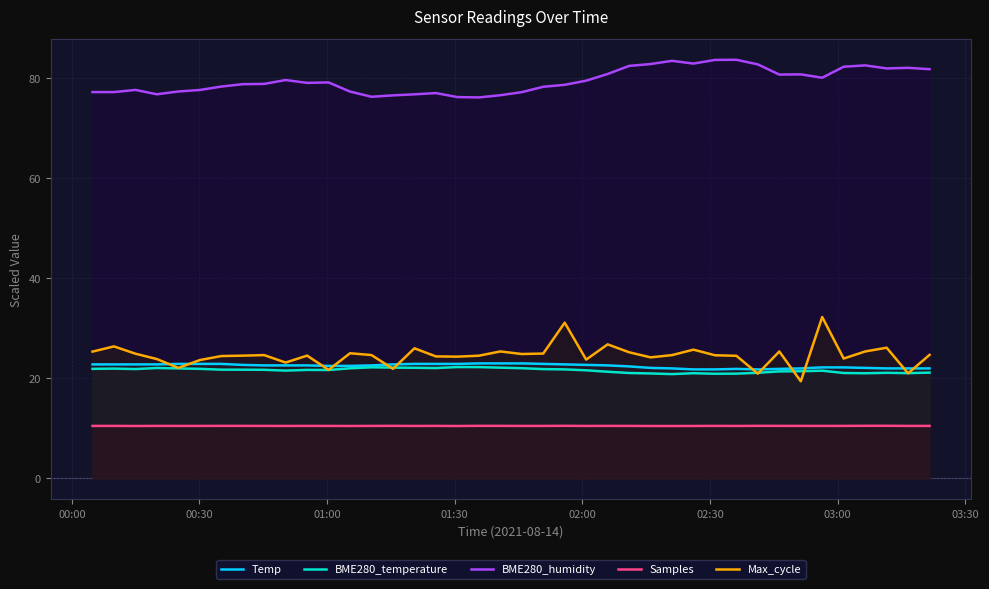

What is the highest value of the Max_cycle series?

32.3